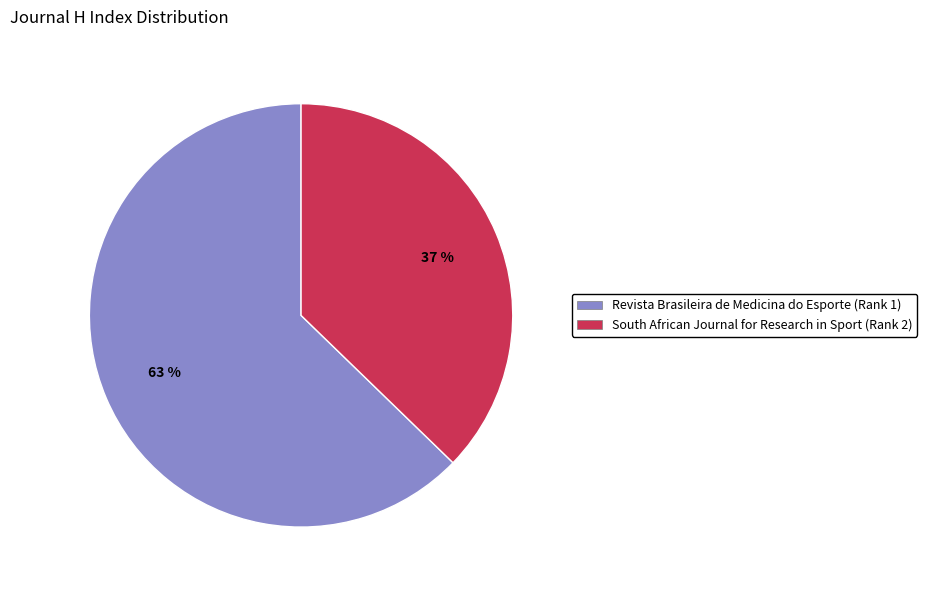

Which category has the smallest portion of the pie?

South African Journal for Research in Sport (Rank 2)